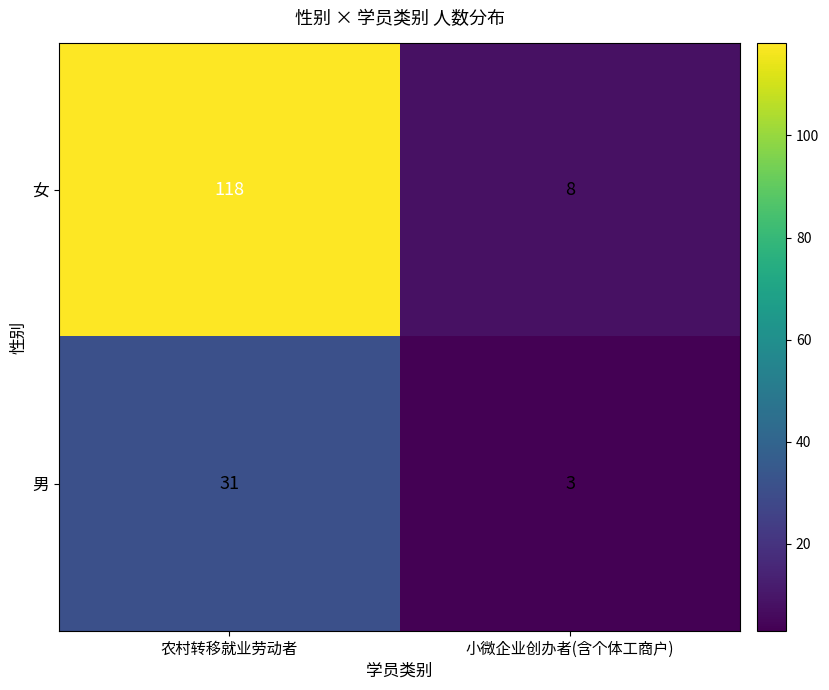

Reading left to right, list all the values displayed in this chart.

女: 农村转移就业劳动者=118	小微企业创办者(含个体工商户)=8
男: 农村转移就业劳动者=31	小微企业创办者(含个体工商户)=3